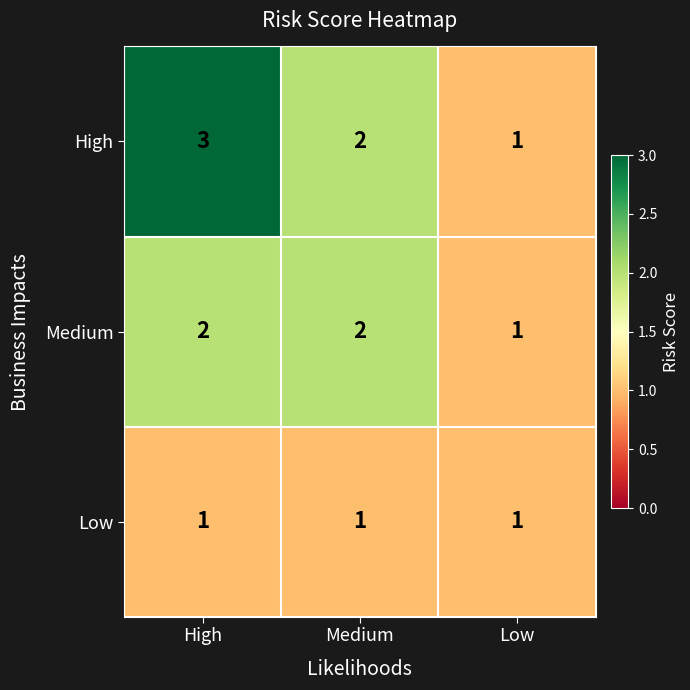

What is the spread (max minus min) of values at Medium?

1